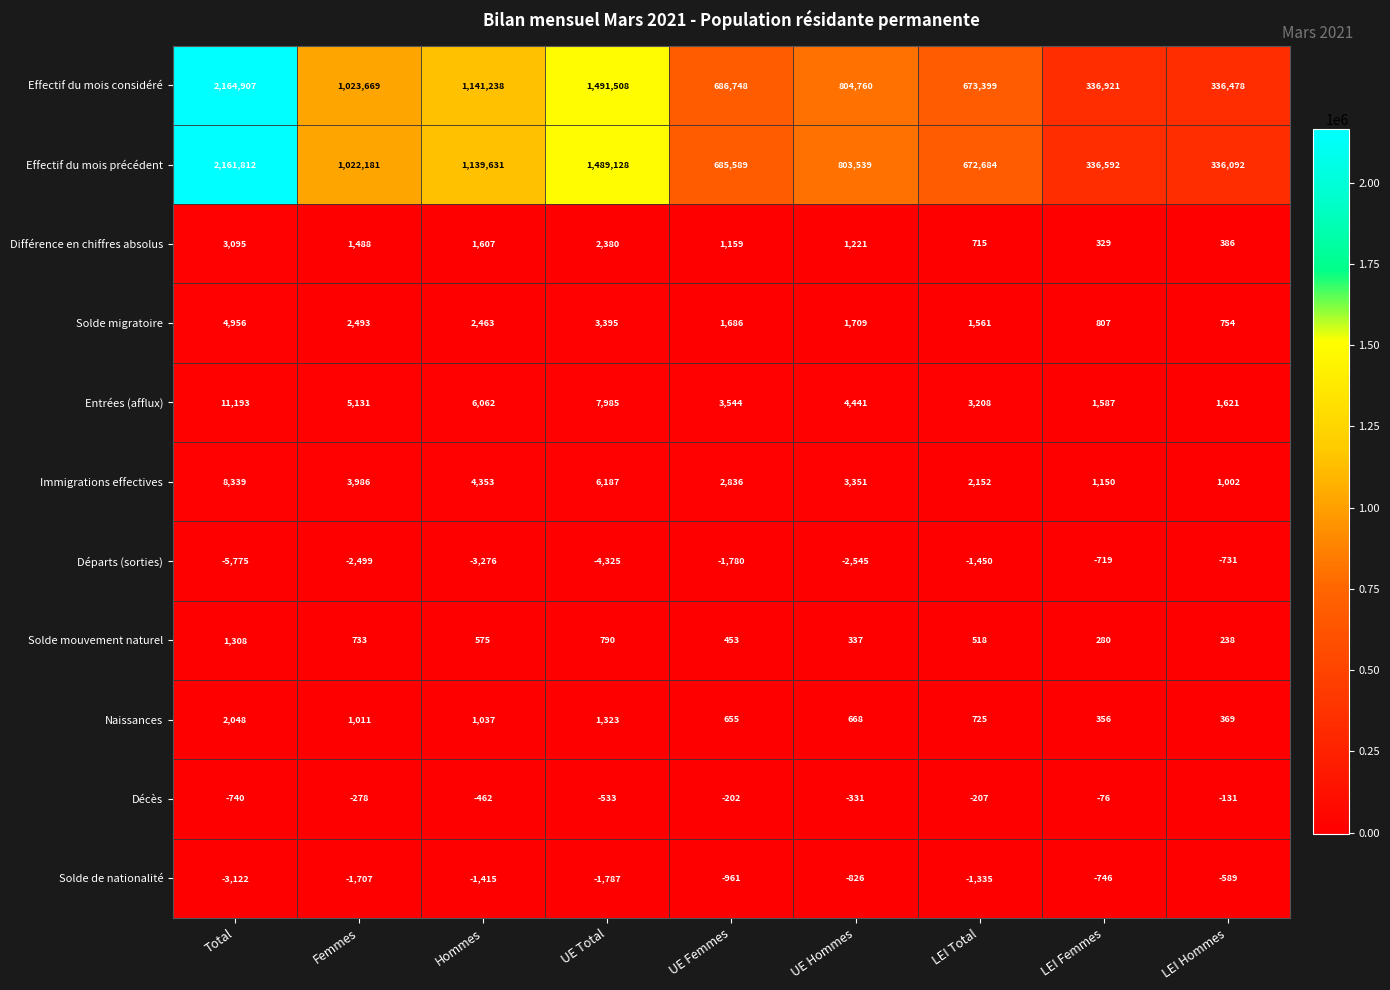

What is the average value of the Entrées (afflux) series?

4975